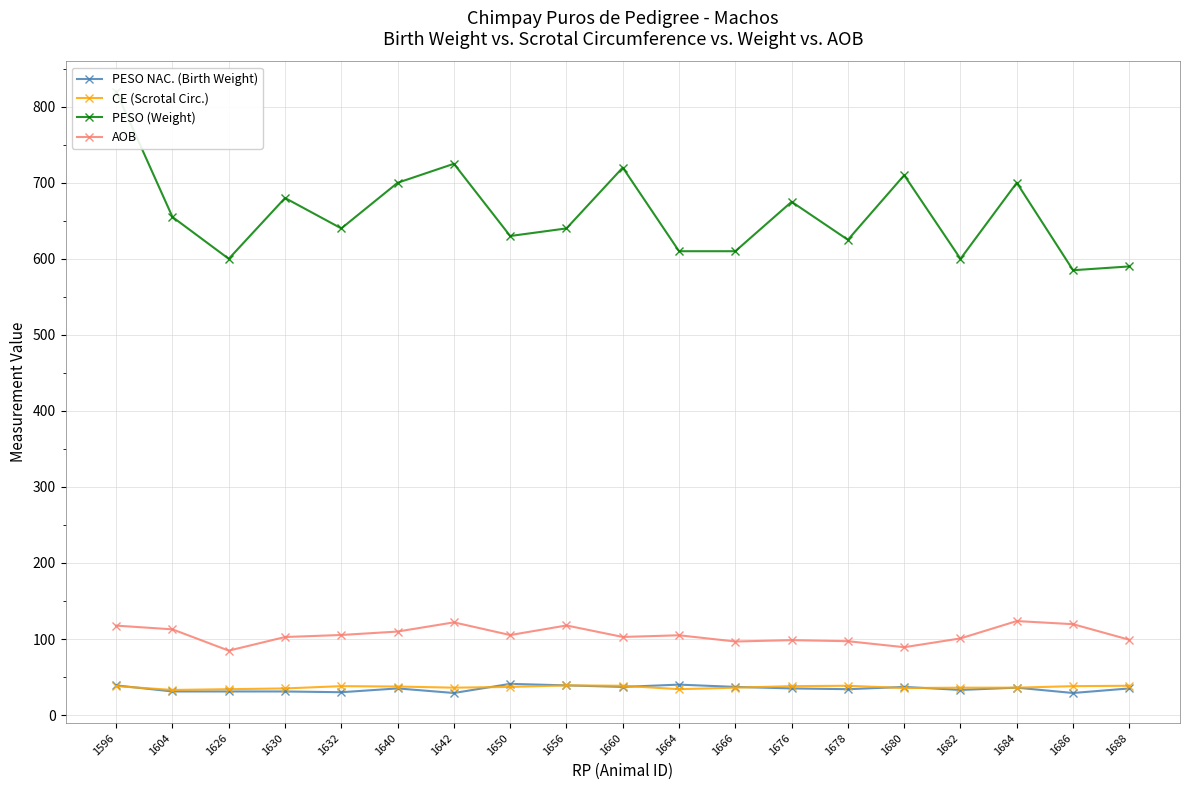

Reading left to right, what are all the values shown in this chart?

PESO NAC. (Birth Weight): 39.0	31.0	31.0	31.0	30.0	35.0	29.0	41.0	39.0	37.0	40.0	37.0	35.0	34.0	37.0	33.0	36.0	29.0	35.0
CE (Scrotal Circ.): 38.0	33.0	34.0	35.0	38.0	37.5	36.0	37.0	39.0	38.5	34.0	36.0	38.0	38.5	35.5	36.0	36.0	38.0	38.5
PESO (Weight): 820.0	655.0	600.0	680.0	640.0	700.0	725.0	630.0	640.0	720.0	610.0	610.0	675.0	625.0	710.0	600.0	700.0	585.0	590.0
AOB: 117.6	112.7	84.7	102.6	105.3	109.8	121.9	105.2	117.8	102.7	104.9	96.7	98.5	97.1	89.2	100.8	123.6	119.5	99.0